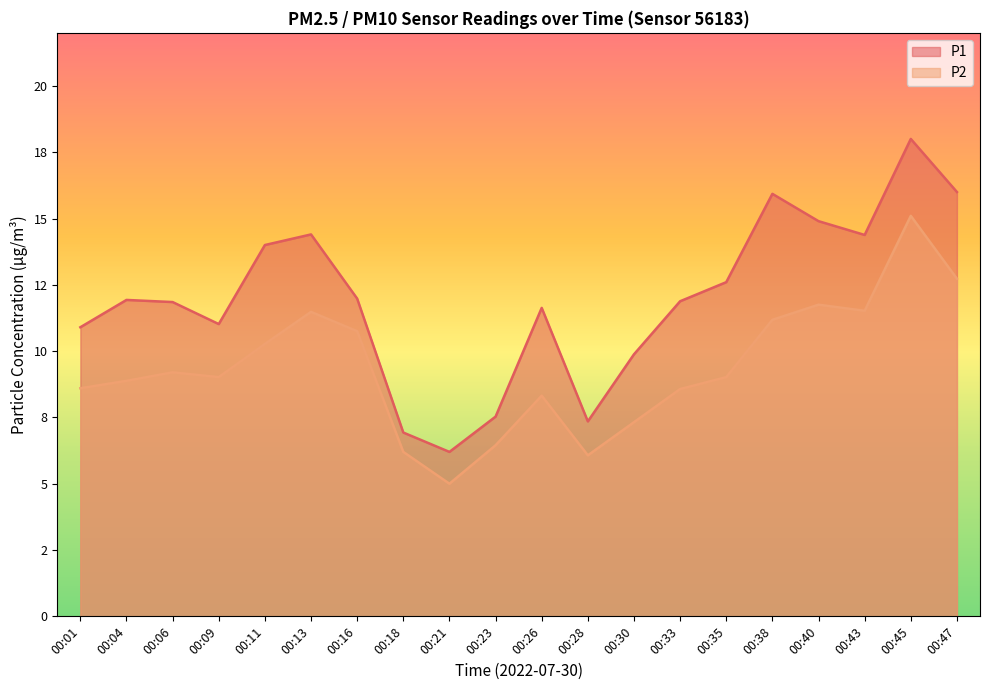

Rank the series at 00:30 from lowest to highest value.

P2, P1